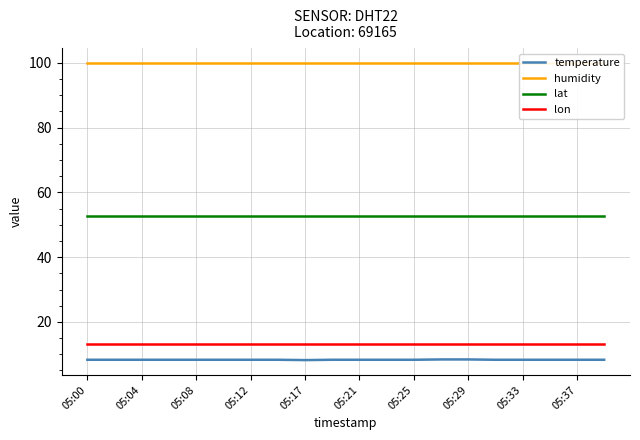

How many lines are shown in the chart?

4